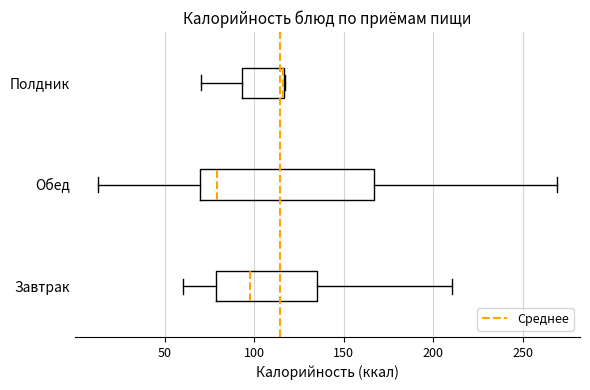

Reading bottom to top, transcribe this box plot: for each box, give where its median line is, the range the box spans, and where its two whiskers end, as read against the x-axis. The values are not printed on the chart, so give them approximately, as read against the axis.

Завтрак: median 100, box 80 to 135, whiskers 60 to 210
Обед: median 80, box 70 to 165, whiskers 15 to 270
Полдник: median 115 (drawn on the box's right edge), box 95 to 115, whiskers 70 to 120